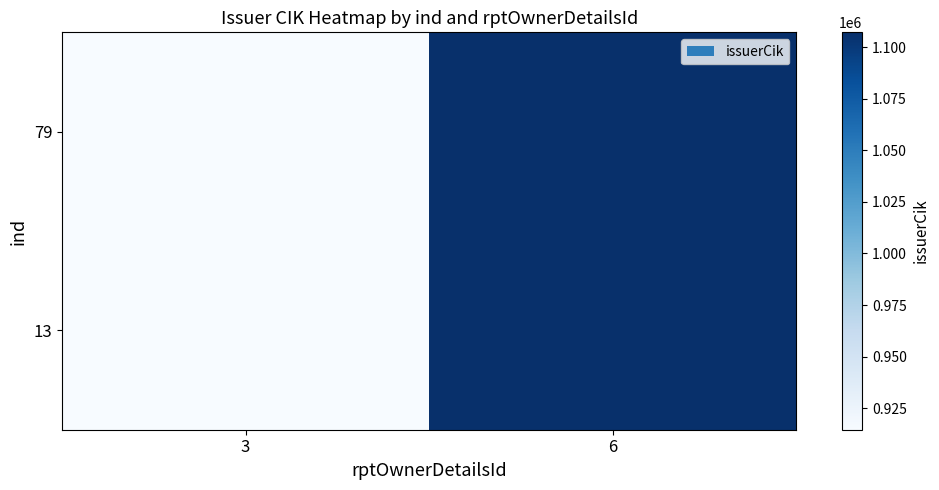

List the series in order of their peak value, highest first.

13, 79